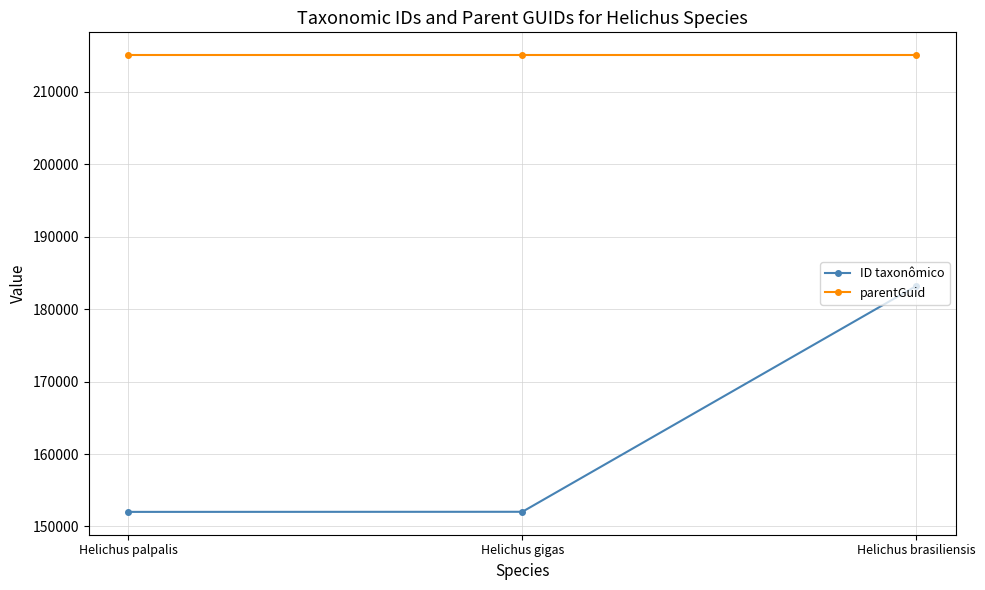

Which series has the largest total across all categories?

parentGuid